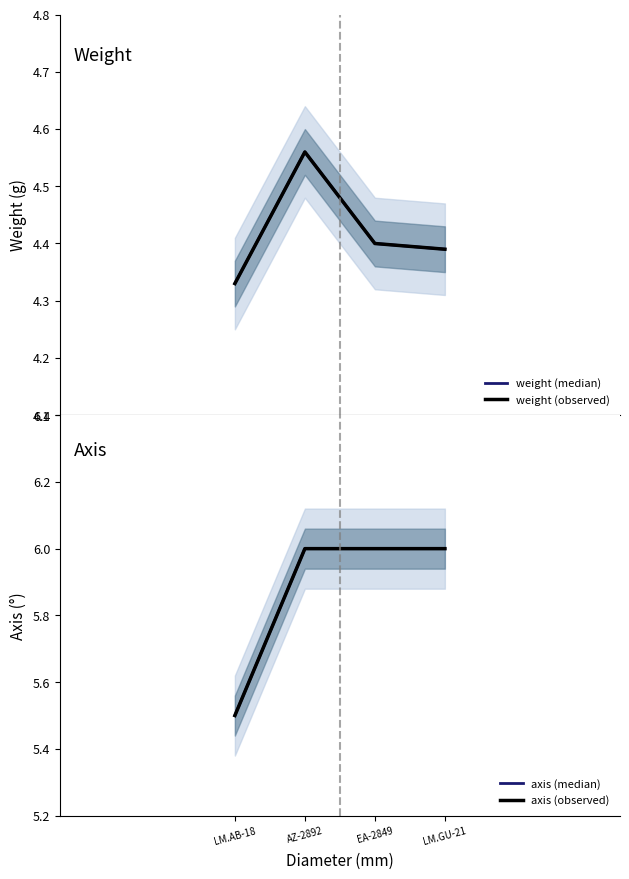

At how many categories does at least one series exceed 4?

4